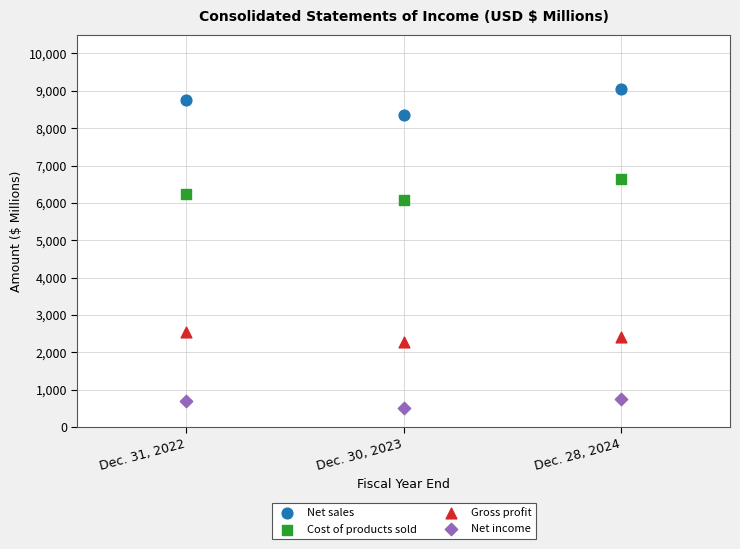

What are all the series names shown in the legend?

Net sales, Cost of products sold, Gross profit, Net income